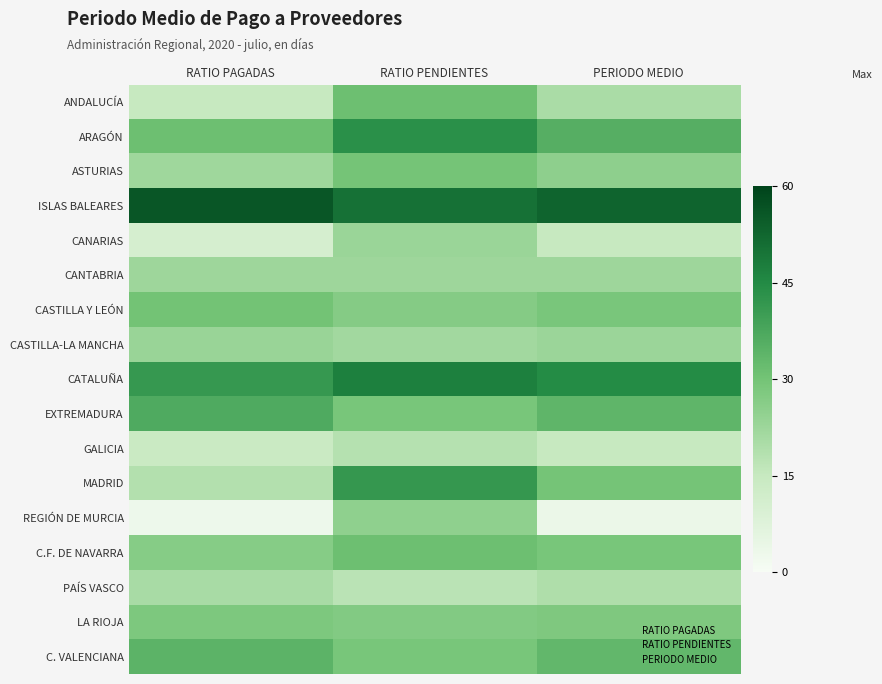

Rank the series at PERIODO MEDIO from lowest to highest value.

REGIÓN DE MURCIA, GALICIA, CANARIAS, PAÍS VASCO, ANDALUCÍA, CANTABRIA, CASTILLA-LA MANCHA, ASTURIAS, LA RIOJA, CASTILLA Y LEÓN, C.F. DE NAVARRA, MADRID, C. VALENCIANA, EXTREMADURA, ARAGÓN, CATALUÑA, ISLAS BALEARES